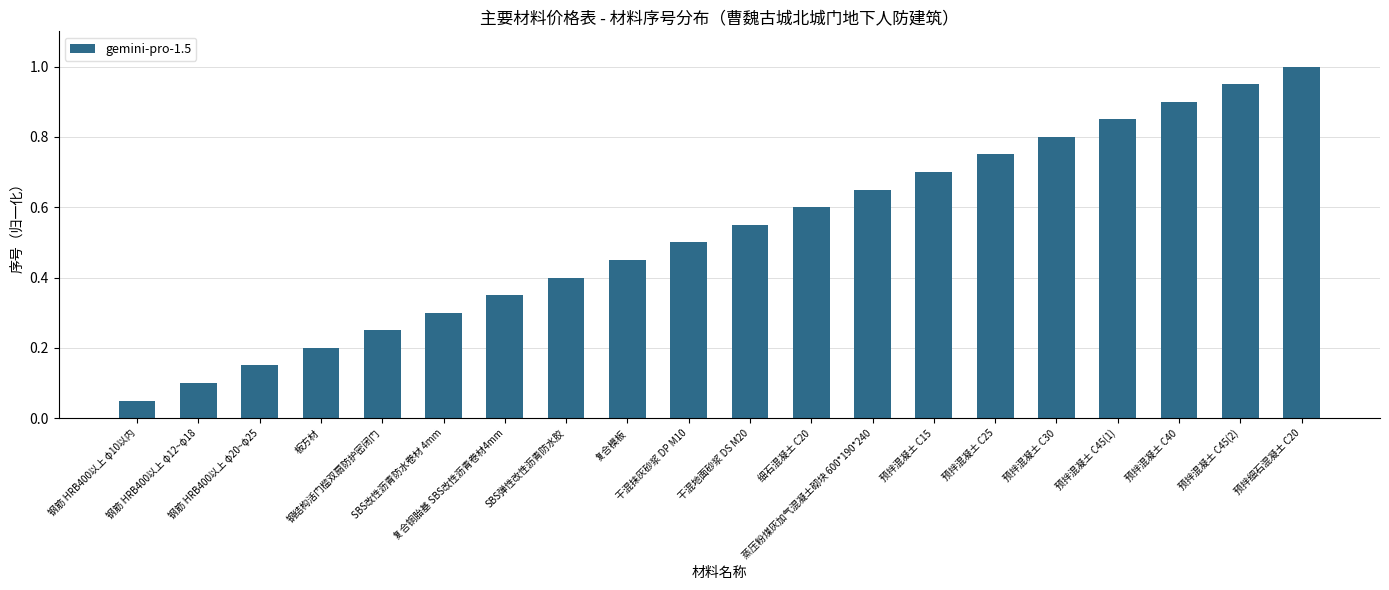

What is the greatest value displayed?

1.0